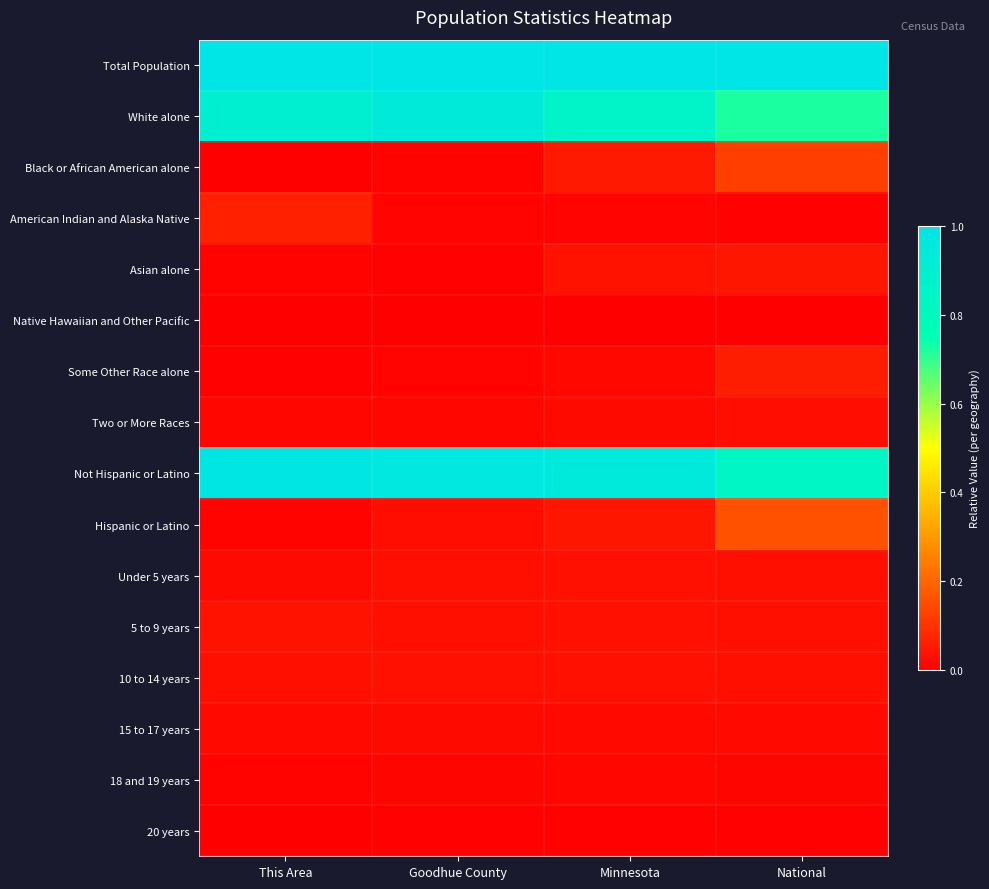

Reading left to right, what are all the values shown in this chart?

Total Population: This Area=1.0	Goodhue County=1.0	Minnesota=1.0	National=1.0
White alone: This Area=0.9	Goodhue County=0.9	Minnesota=0.9	National=0.7
Black or African American alone: This Area=0.0	Goodhue County=0.0	Minnesota=0.1	National=0.1
American Indian and Alaska Native: This Area=0.1	Goodhue County=0.0	Minnesota=0.0	National=0.0
Asian alone: This Area=0.0	Goodhue County=0.0	Minnesota=0.0	National=0.0
Native Hawaiian and Other Pacific: This Area=0.0	Goodhue County=0.0	Minnesota=0.0	National=0.0
Some Other Race alone: This Area=0.0	Goodhue County=0.0	Minnesota=0.0	National=0.1
Two or More Races: This Area=0.0	Goodhue County=0.0	Minnesota=0.0	National=0.0
Not Hispanic or Latino: This Area=1.0	Goodhue County=1.0	Minnesota=1.0	National=0.8
Hispanic or Latino: This Area=0.0	Goodhue County=0.0	Minnesota=0.0	National=0.2
Under 5 years: This Area=0.0	Goodhue County=0.0	Minnesota=0.0	National=0.0
5 to 9 years: This Area=0.0	Goodhue County=0.0	Minnesota=0.0	National=0.0
10 to 14 years: This Area=0.0	Goodhue County=0.0	Minnesota=0.0	National=0.0
15 to 17 years: This Area=0.0	Goodhue County=0.0	Minnesota=0.0	National=0.0
18 and 19 years: This Area=0.0	Goodhue County=0.0	Minnesota=0.0	National=0.0
20 years: This Area=0.0	Goodhue County=0.0	Minnesota=0.0	National=0.0